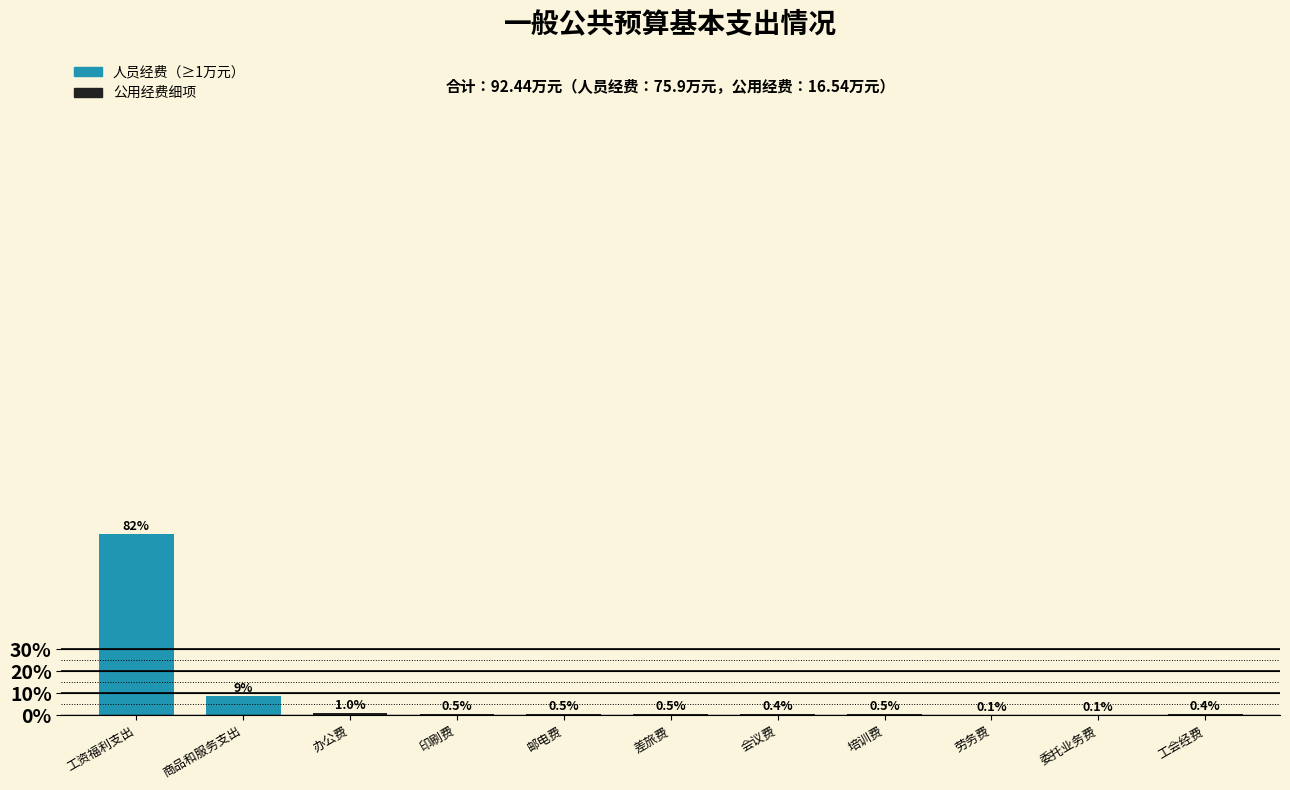

Reading left to right, extract all data points from this chart.

工资福利支出=75.9	商品和服务支出=8.1	办公费=0.9	印刷费=0.5	邮电费=0.5	差旅费=0.5	会议费=0.4	培训费=0.5	劳务费=0.1	委托业务费=0.1	工会经费=0.4